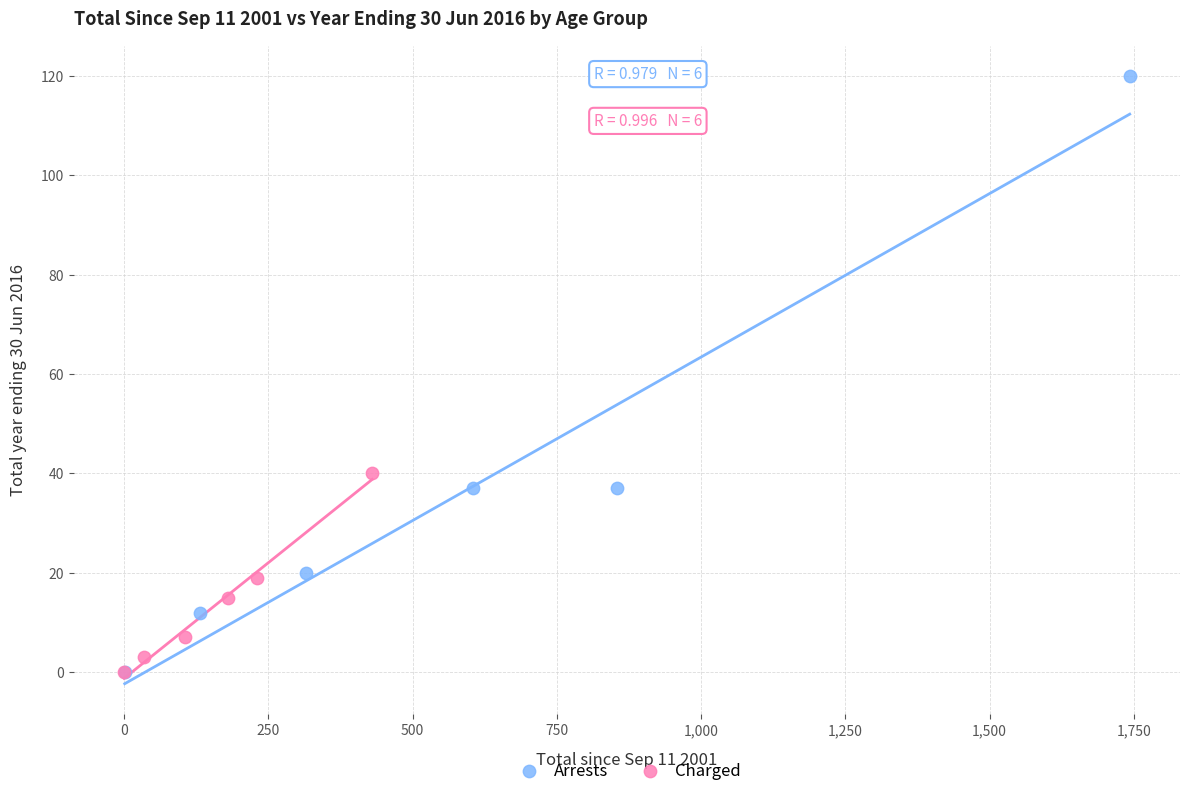

Which series contains the highest Y value?

Arrests